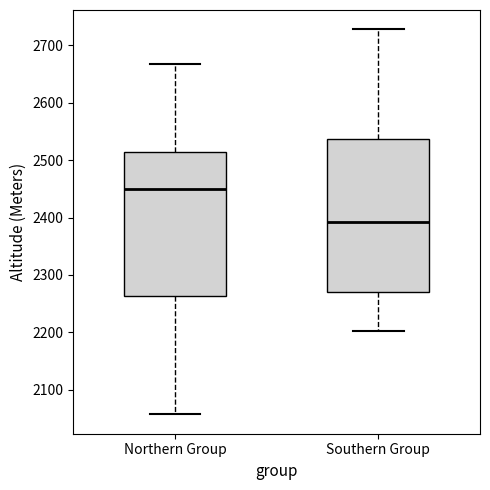

Reading left to right, transcribe this box plot: for each box, give where its median line is, the range the box spans, and where its two whiskers end, as read against the y-axis. The values are not printed on the chart, so give them approximately, as read against the axis.

Northern Group: median 2450, box 2260 to 2520, whiskers 2060 to 2670
Southern Group: median 2390, box 2270 to 2540, whiskers 2200 to 2730